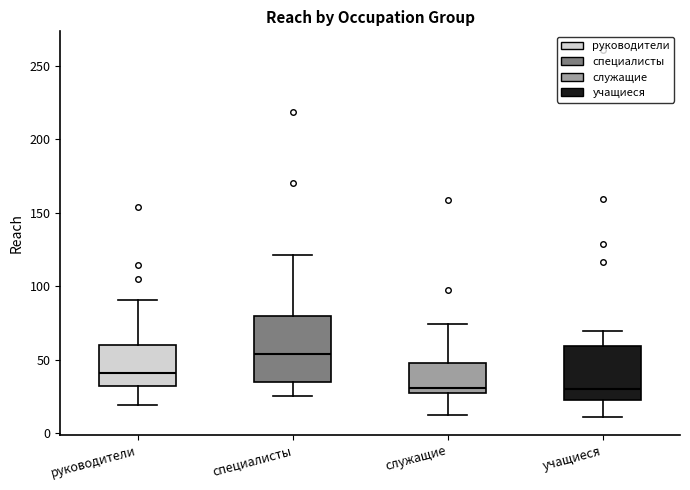

Where does the upper whisker of the box for специалисты end on the y-axis? The values are not printed on the chart, so give them approximately, as read against the axis.

120